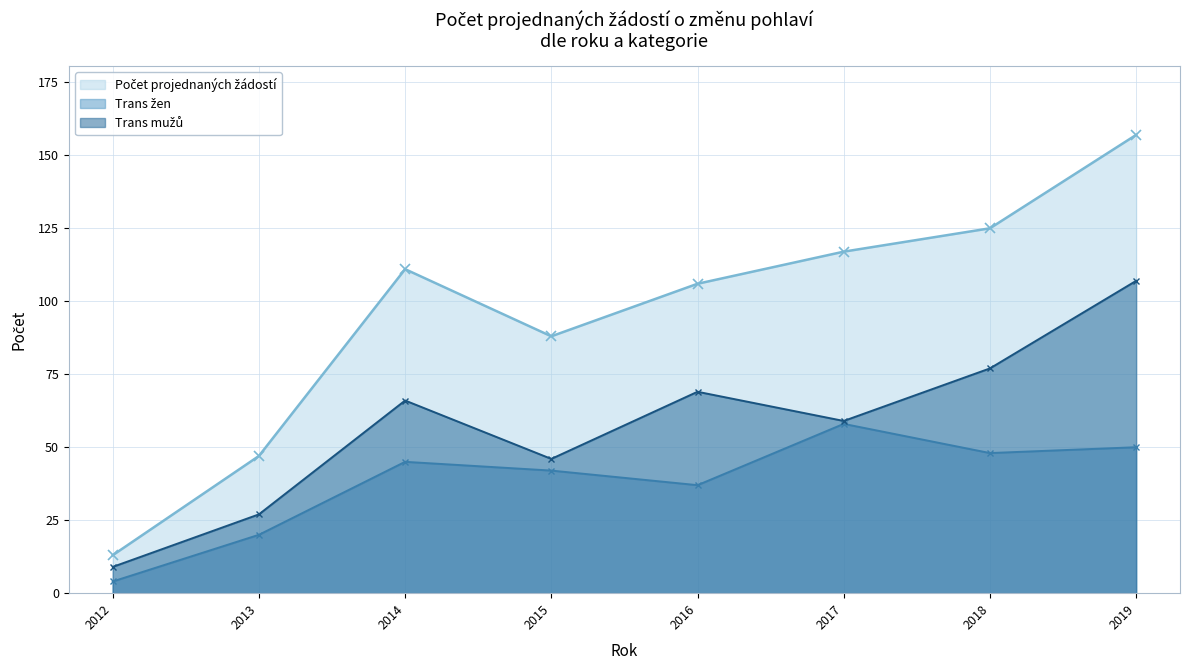

True or false: Počet projednaných žádostí and Trans mužů cross at least once.

False